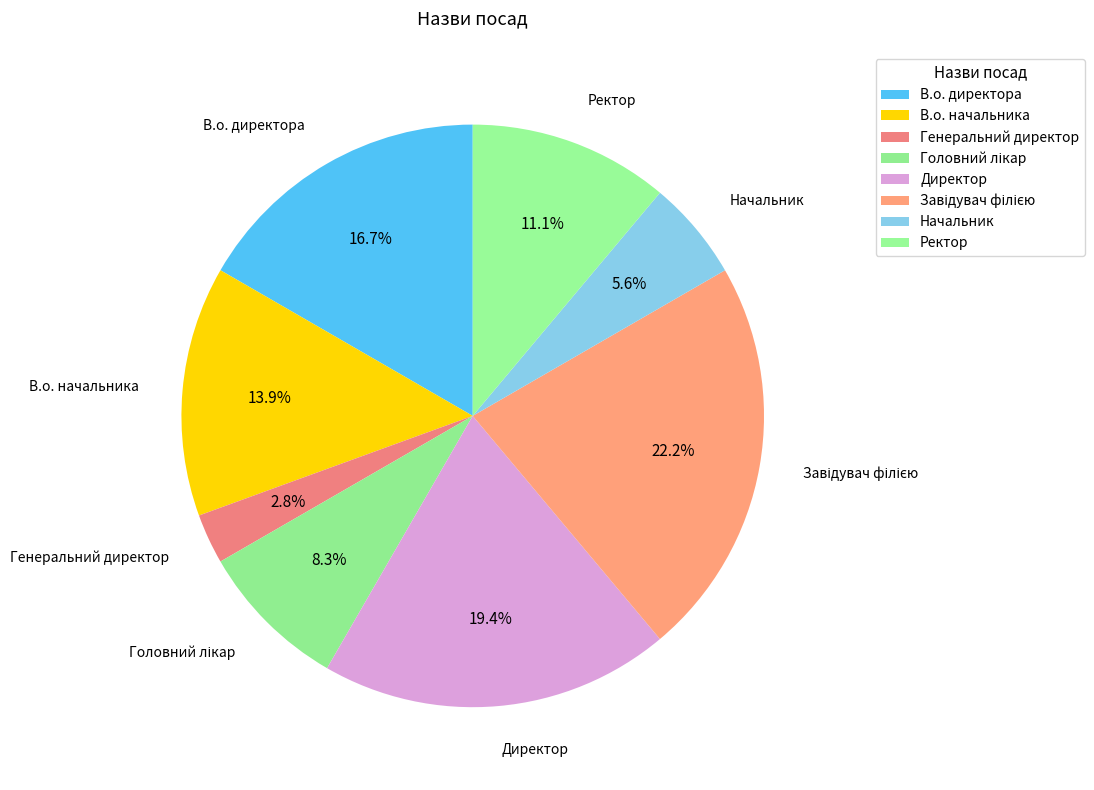

How much of the chart is everything except Генеральний директор?

97.2%